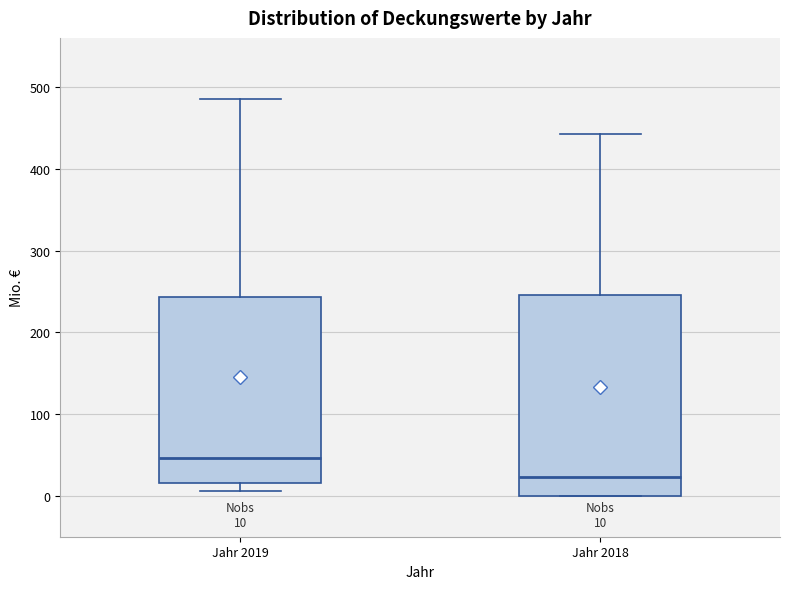

Which box has the highest median line?

Jahr 2019